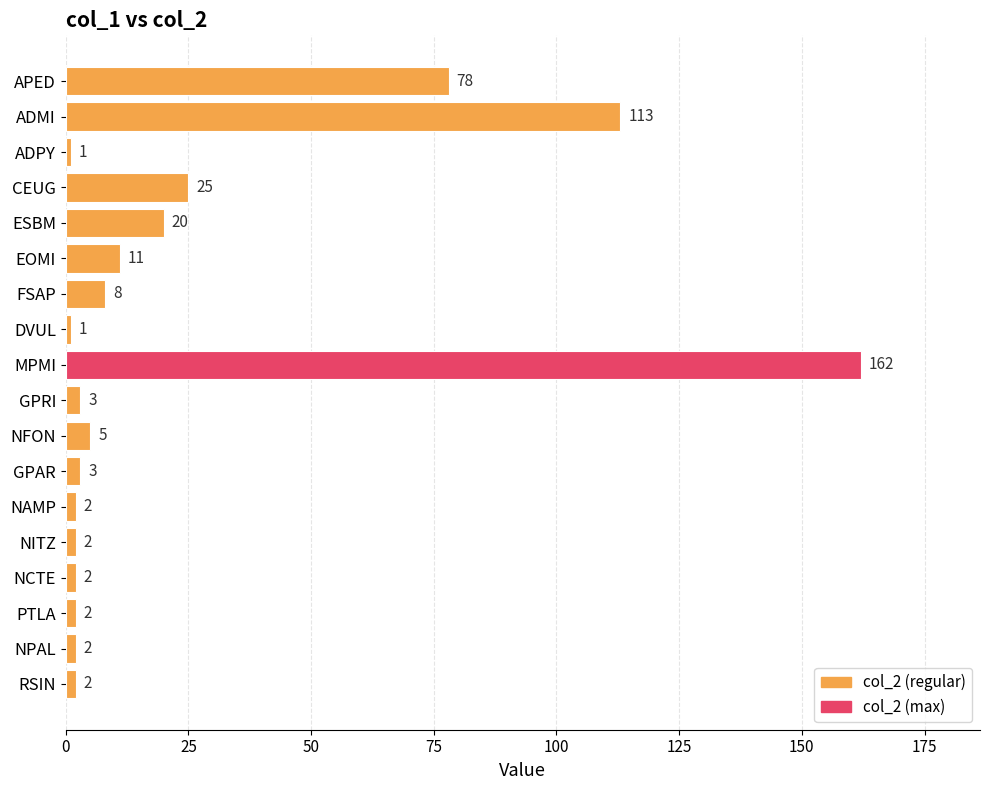

Is it true that the value at NAMP is 2?

True